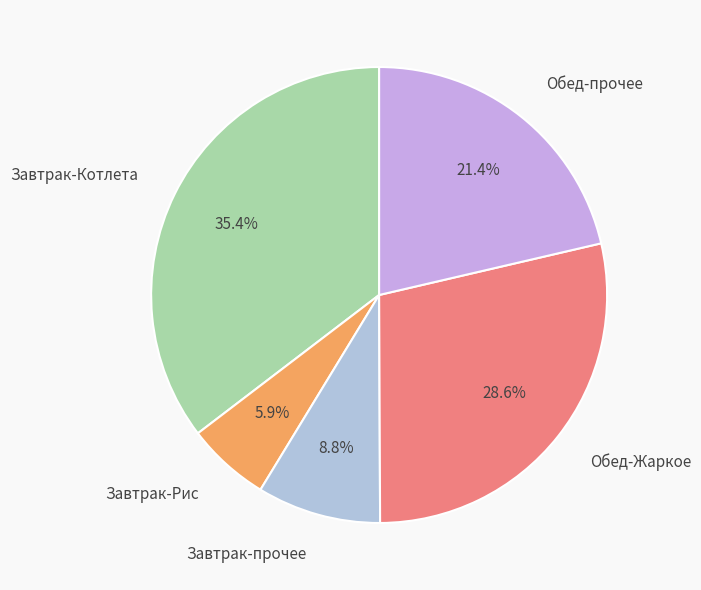

What is the largest slice in the pie chart?

Завтрак-Котлета